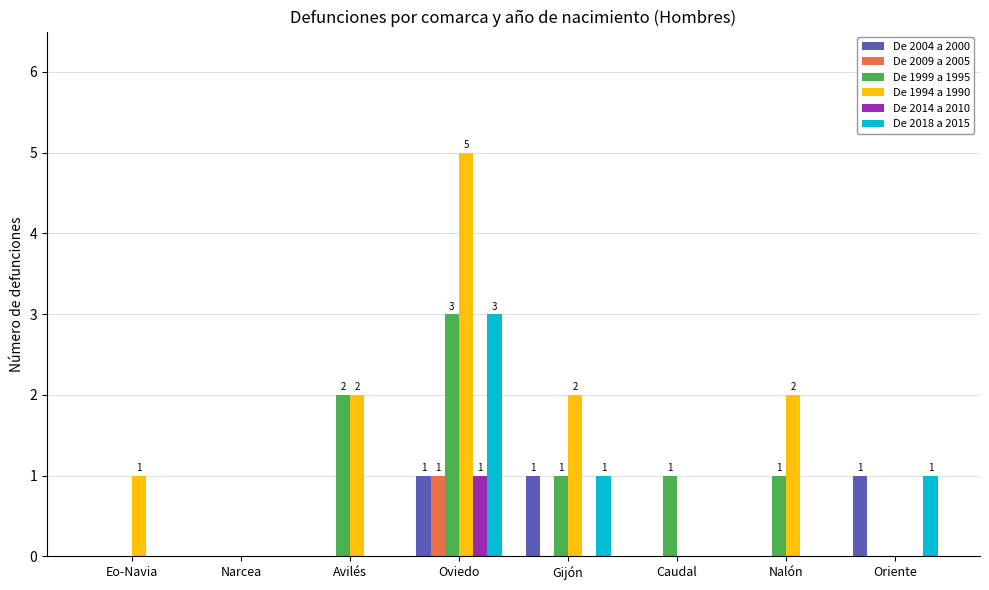

True or false: De 1994 a 1990 has a value of 1 at Avilés.

False